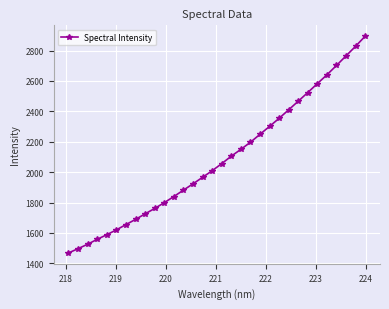

What is the maximum value shown in the chart?

2894.7